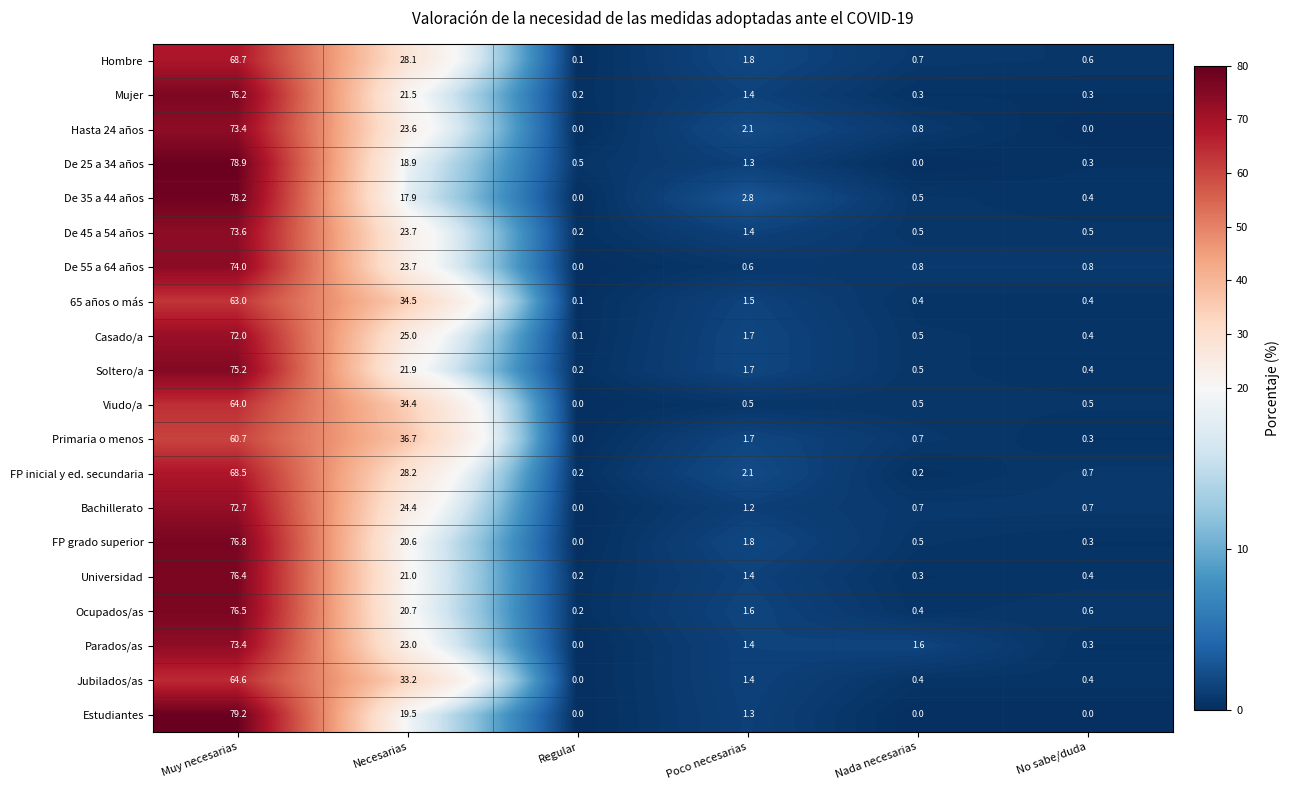

How many categories are shown in the chart?

6